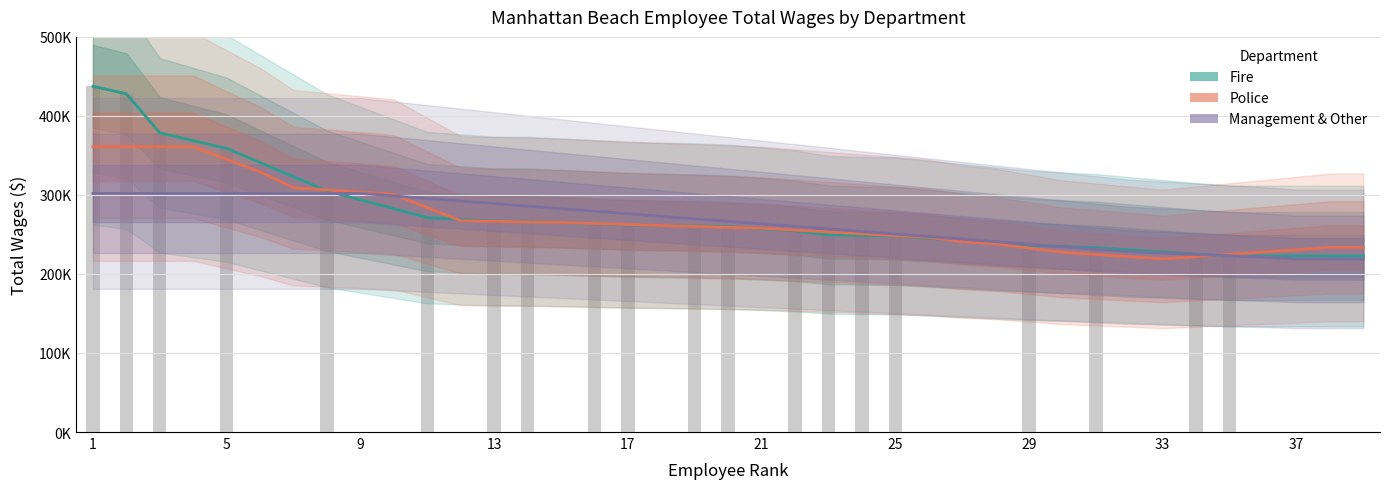

Is the value of Fire at 37 greater than the value of Police at 9?

No